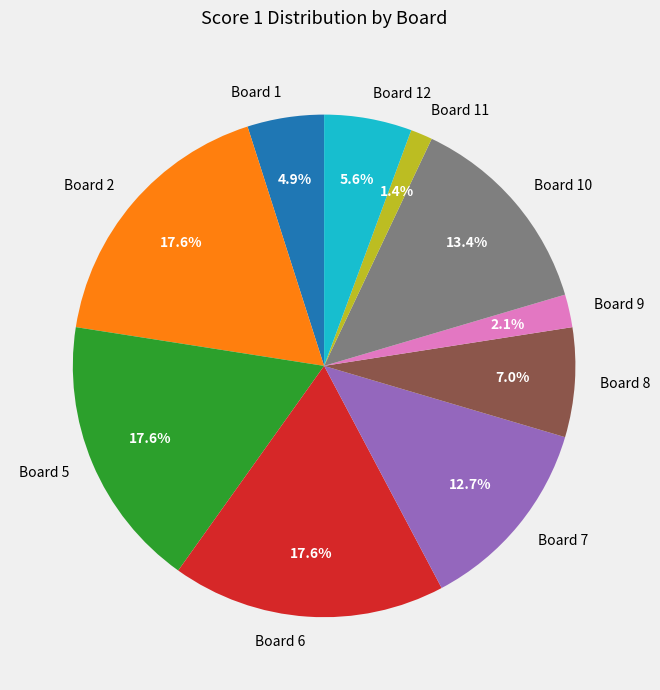

Which slice is the smallest?

Board 11